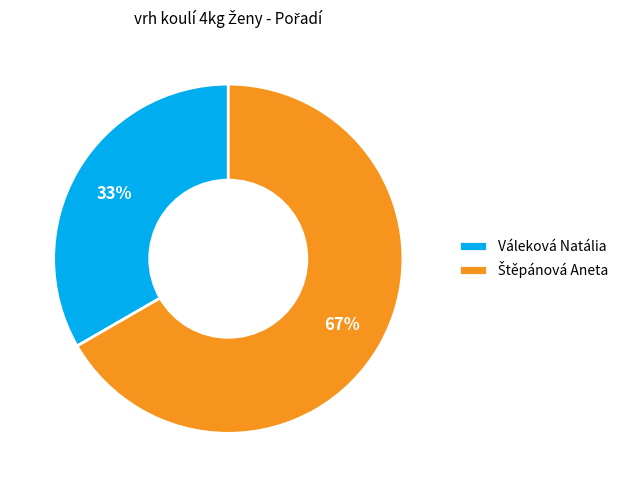

Count the number of slices in the pie.

2